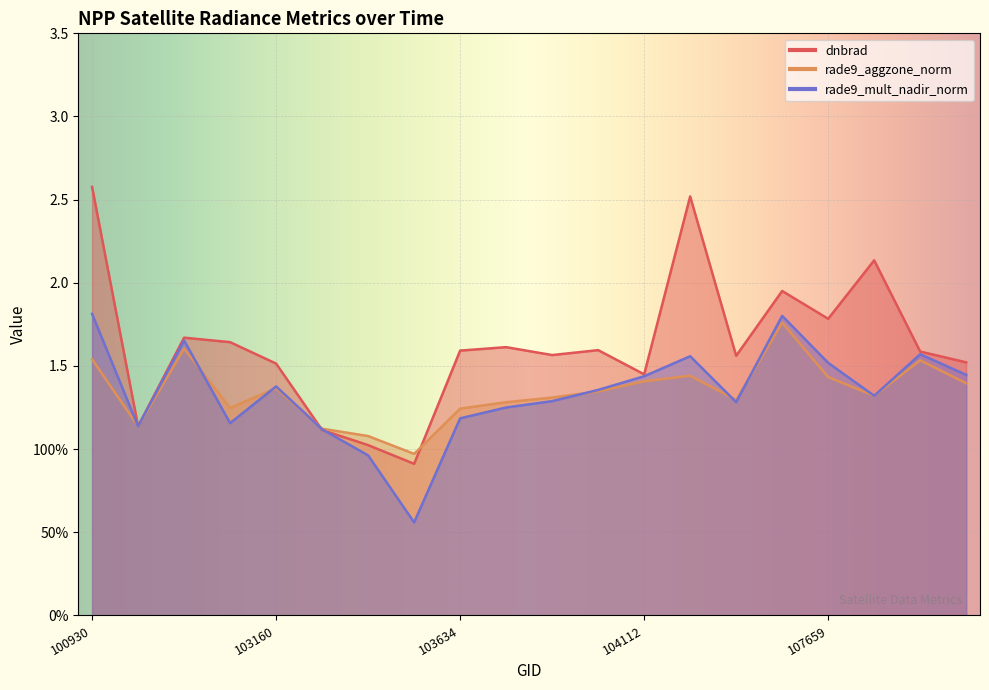

What is the maximum value for dnbrad?

2.6